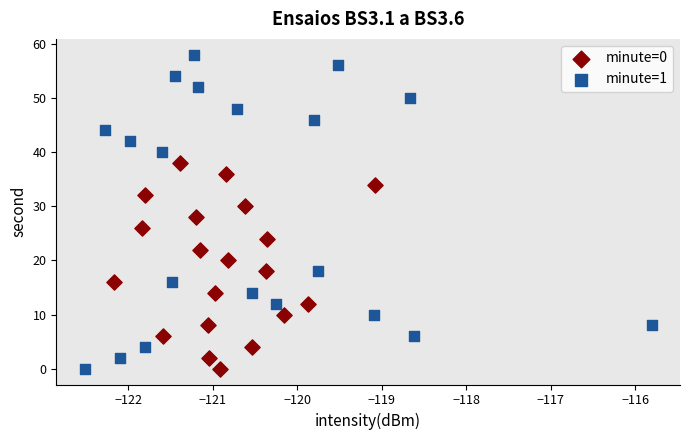

Which series has the widest spread of Y values?

minute=1